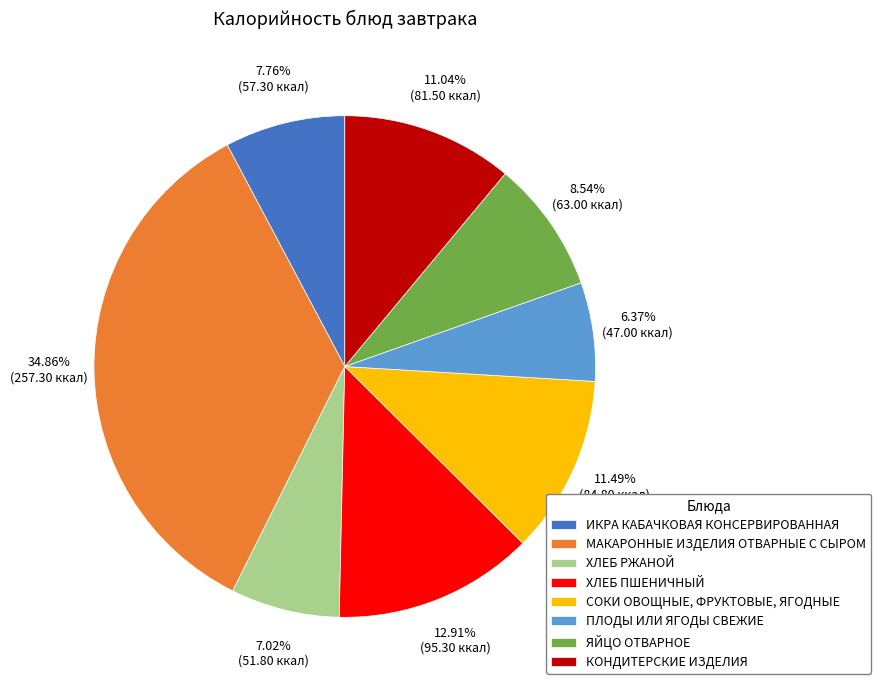

Is МАКАРОННЫЕ ИЗДЕЛИЯ ОТВАРНЫЕ С СЫРОМ the majority of the pie?

No